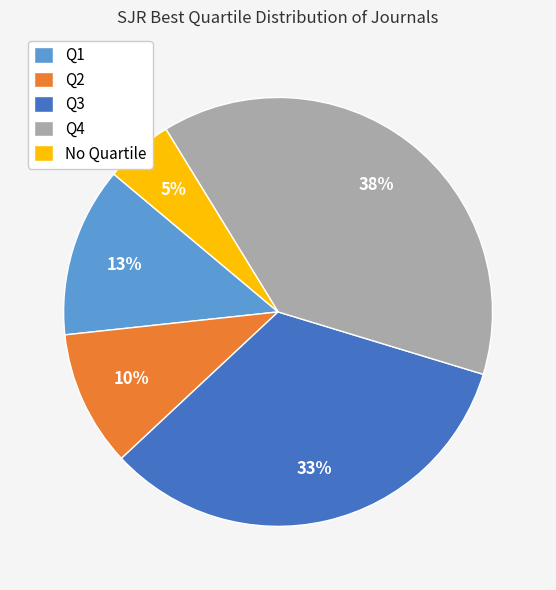

Between Q1 and Q2, which is larger?

Q1